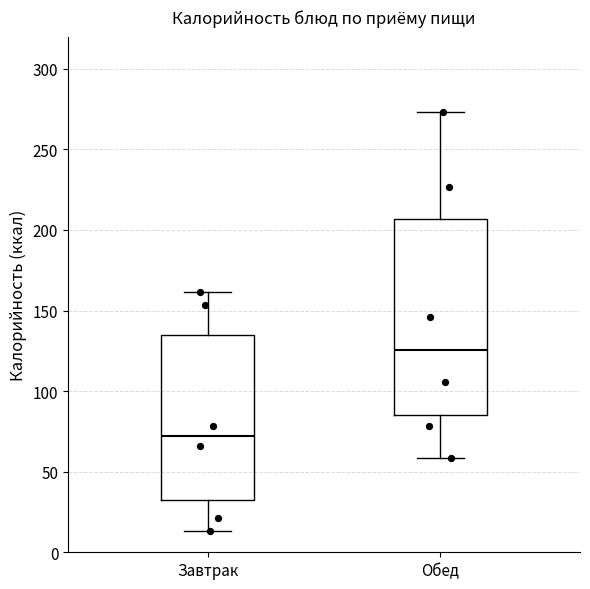

Reading left to right, transcribe this box plot: for each box, give where its median line is, the range the box spans, and where its two whiskers end, as read against the y-axis. The values are not printed on the chart, so give them approximately, as read against the axis.

Завтрак: median 70, box 35 to 135, whiskers 15 to 160
Обед: median 125, box 85 to 205, whiskers 60 to 275